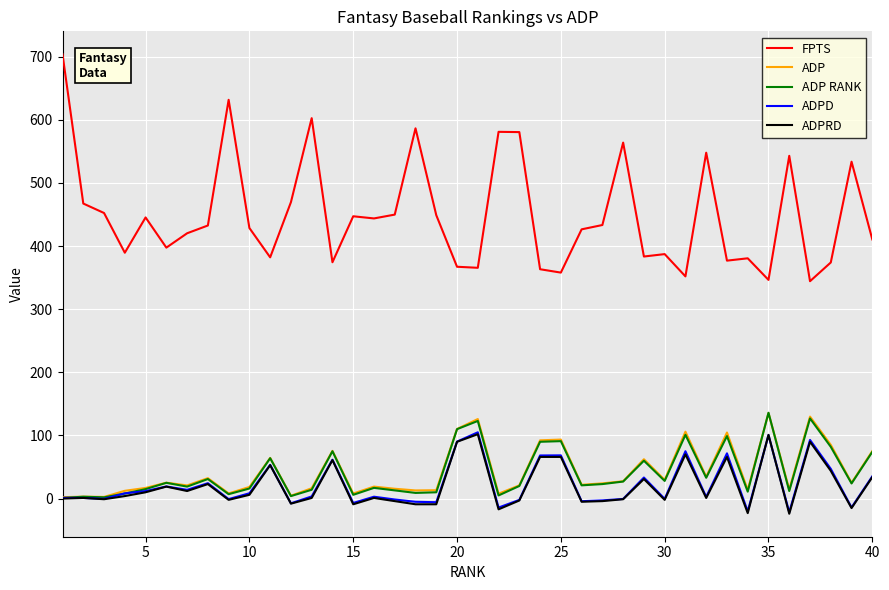

What is the sum of all ADPRD values?

816.0